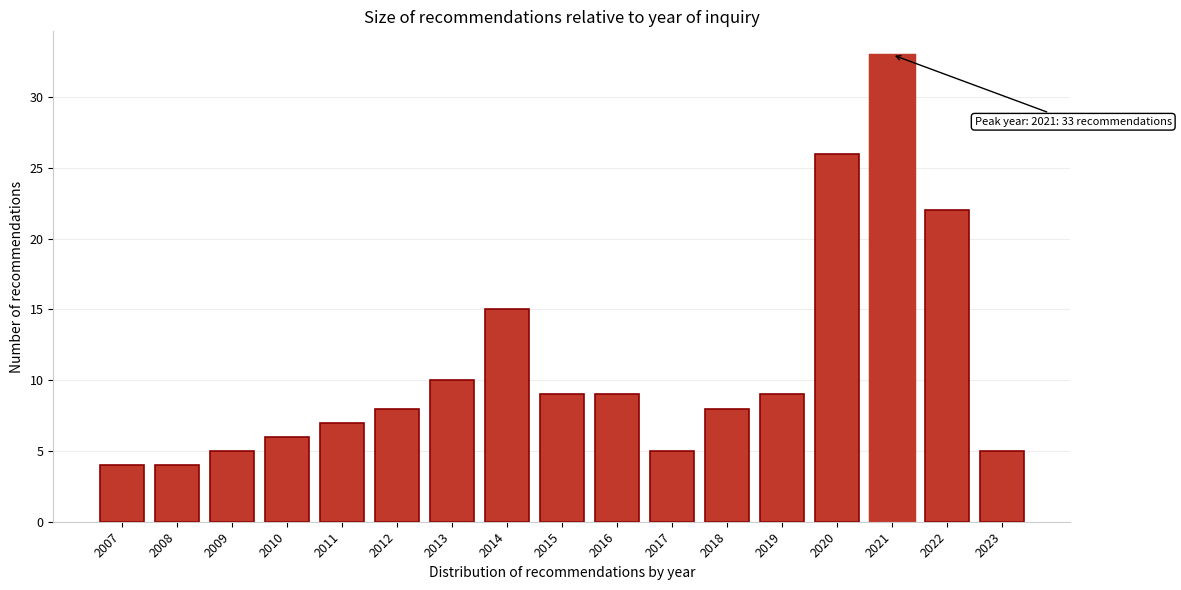

Reading left to right, what are all the values shown in this chart?

4	4	5	6	7	8	10	15	9	9	5	8	9	26	33	22	5